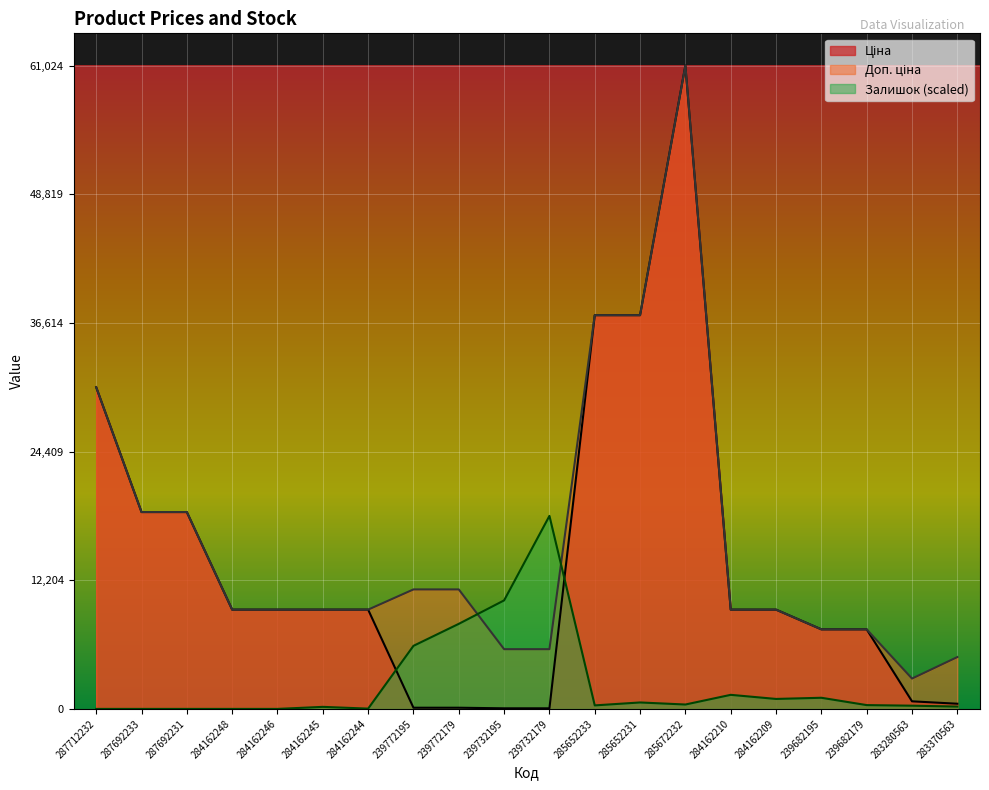

Where is Ціна nearest to the value 30540?

287712232